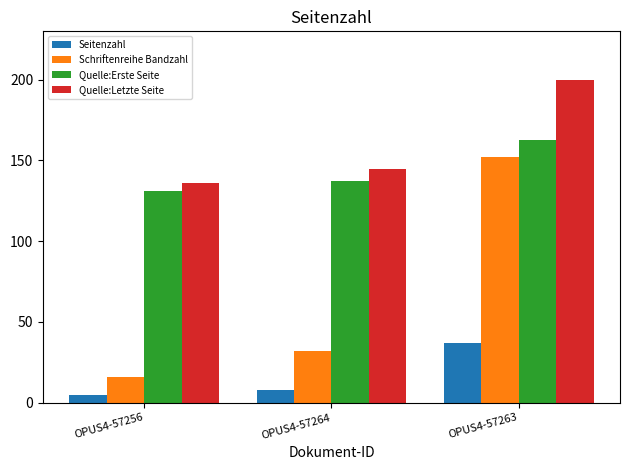

What is the label of the 3rd bar from the right?

OPUS4-57256